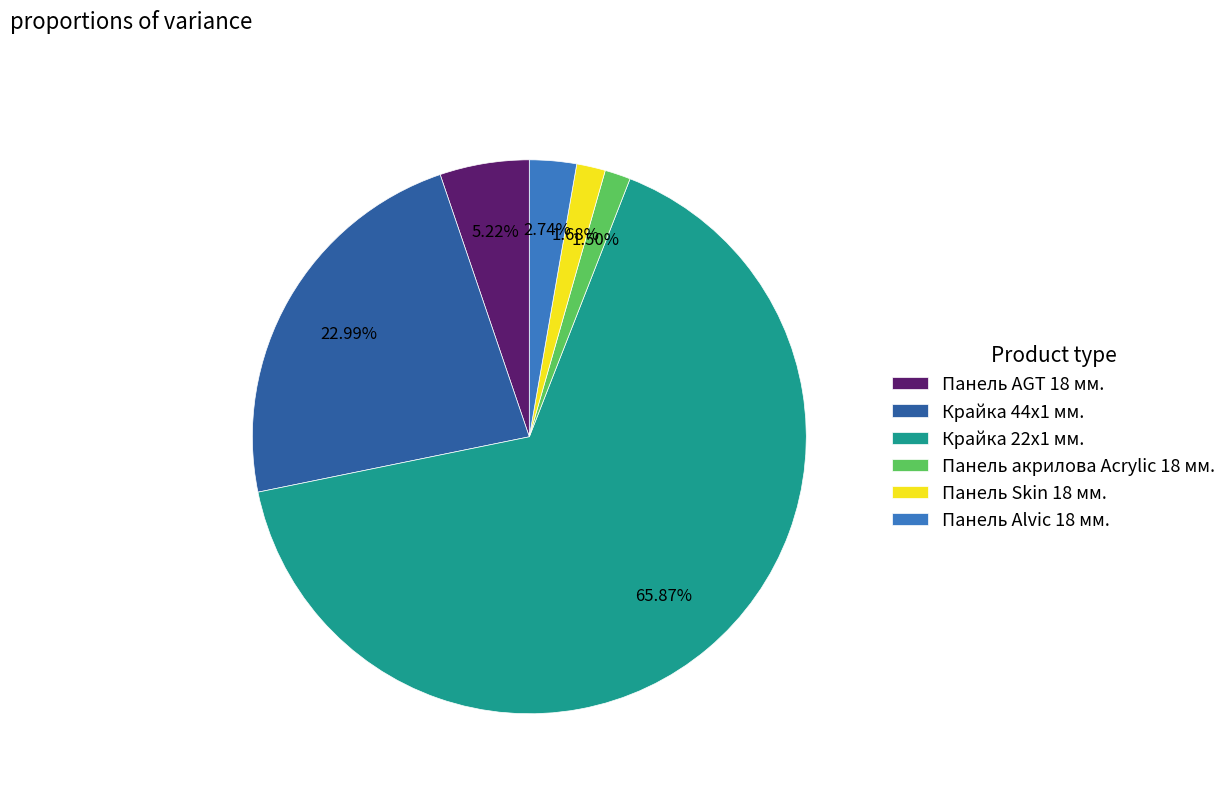

True or false: Панель Alvic 18 мм. accounts for 12% of the total.

False